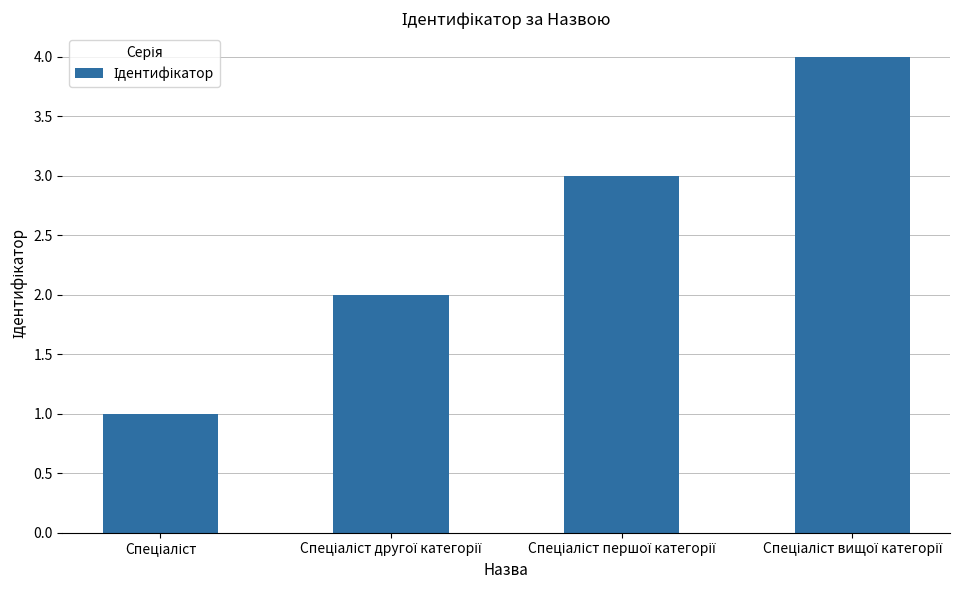

What is the maximum value shown in the chart?

4